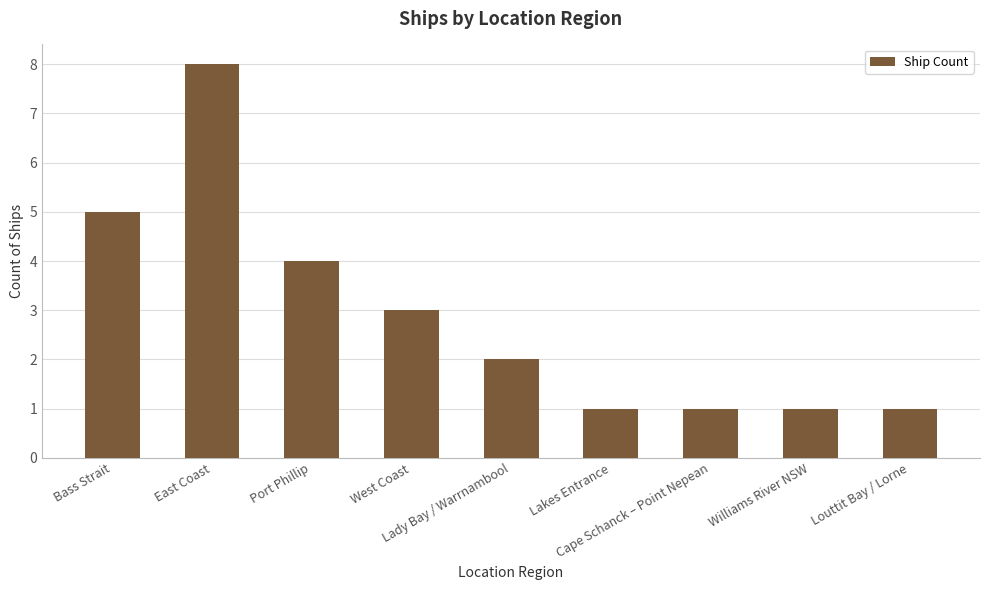

How many values are between 1 and 4?

7